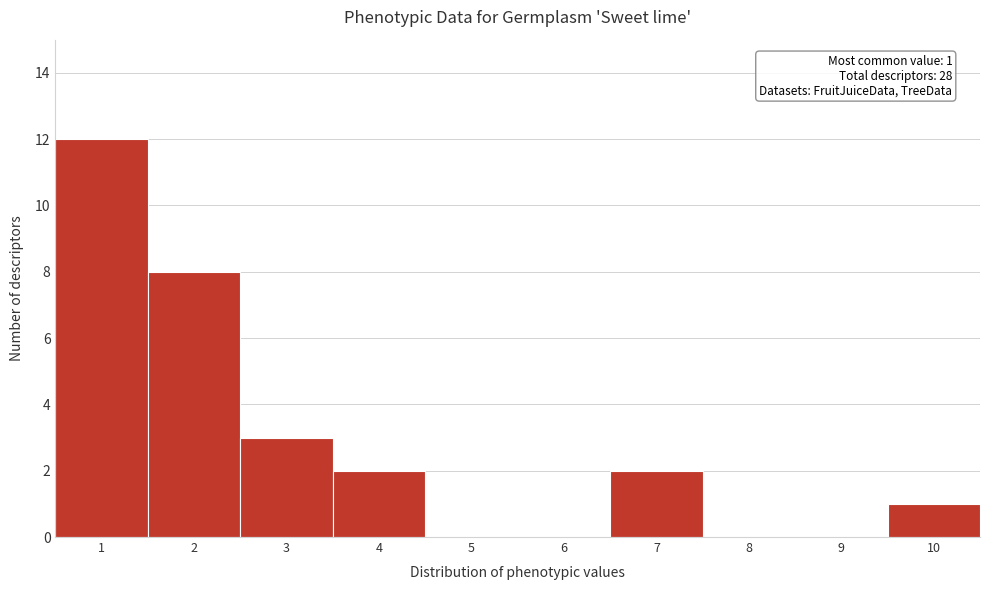

Which range on the x-axis has the tallest bar?

0.5 to 1.5